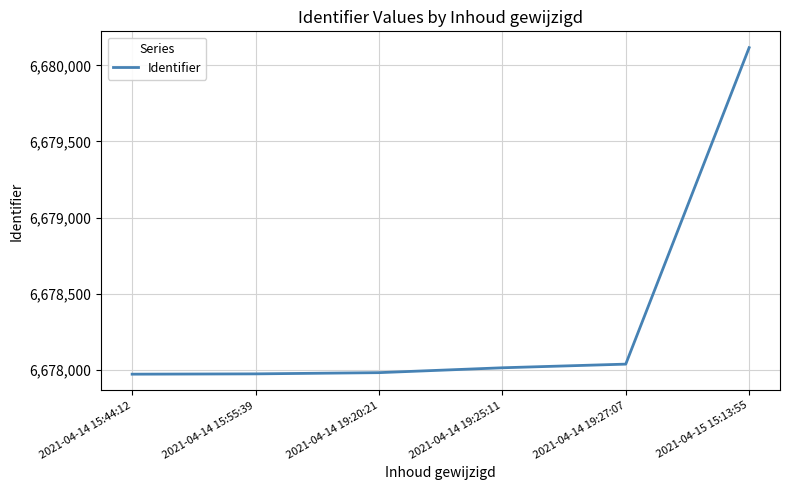

What is the sum of the values at 2021-04-14 19:20:21 and 2021-04-15 15:13:55?

13358097